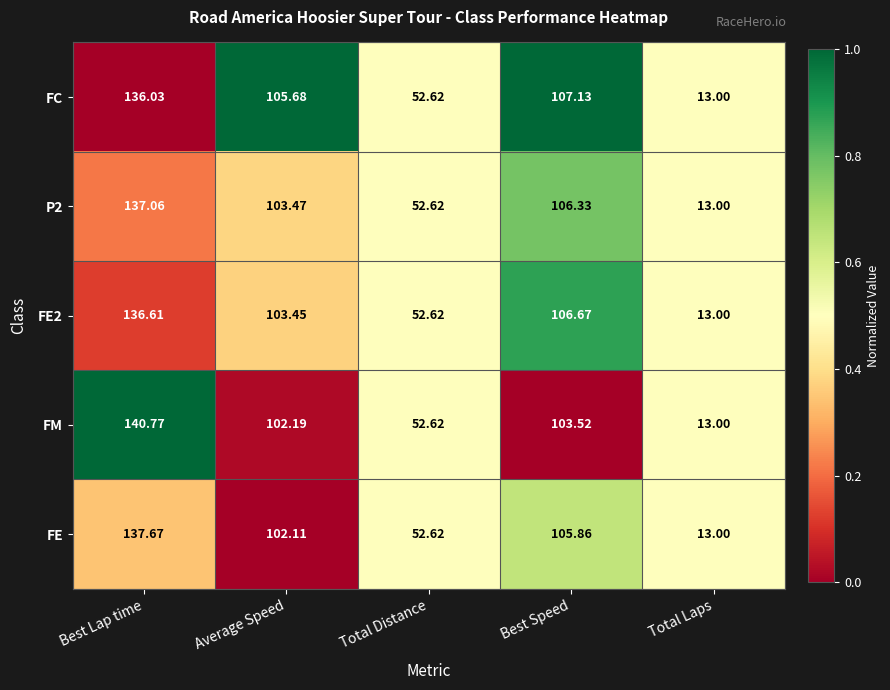

List the series in order of their peak value, highest first.

FM, FE, P2, FE2, FC